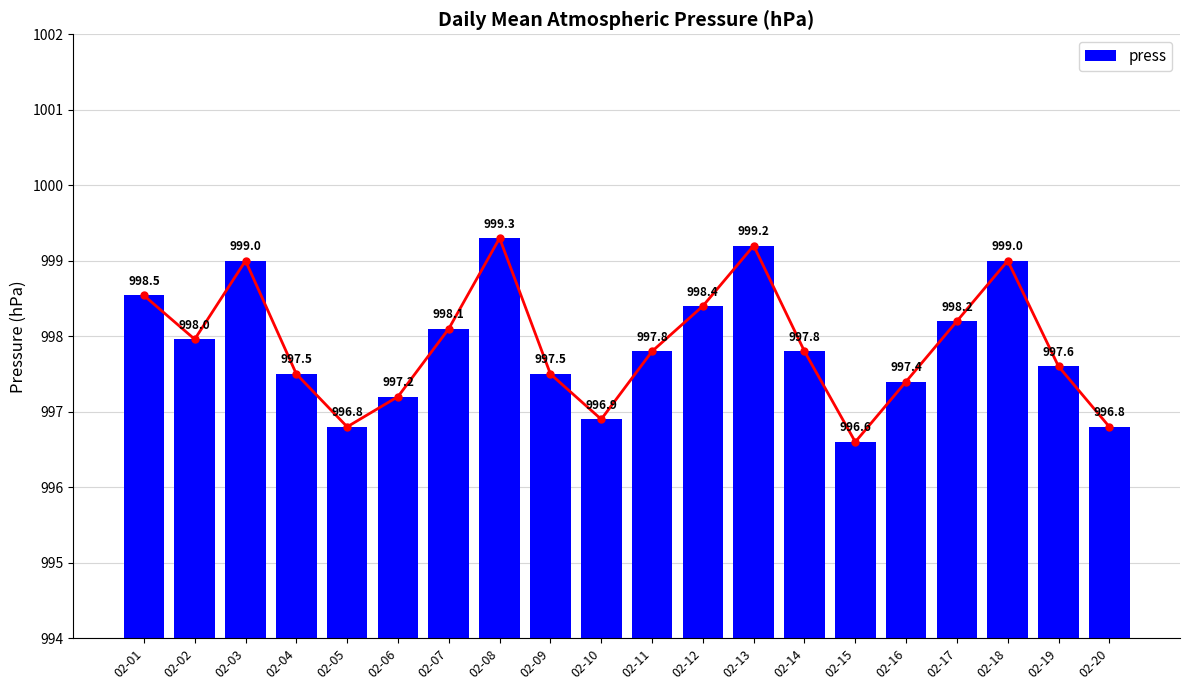

What is the change in value from 02-01 to 02-20?

-1.7